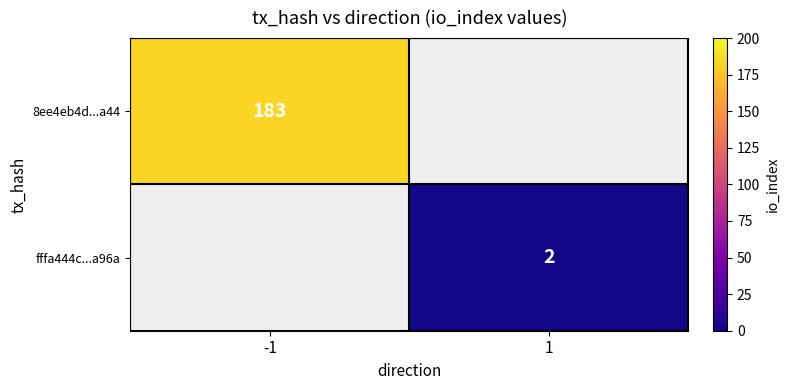

True or false: 8ee4eb4d...a44 has a value of 238.1 at -1.

False